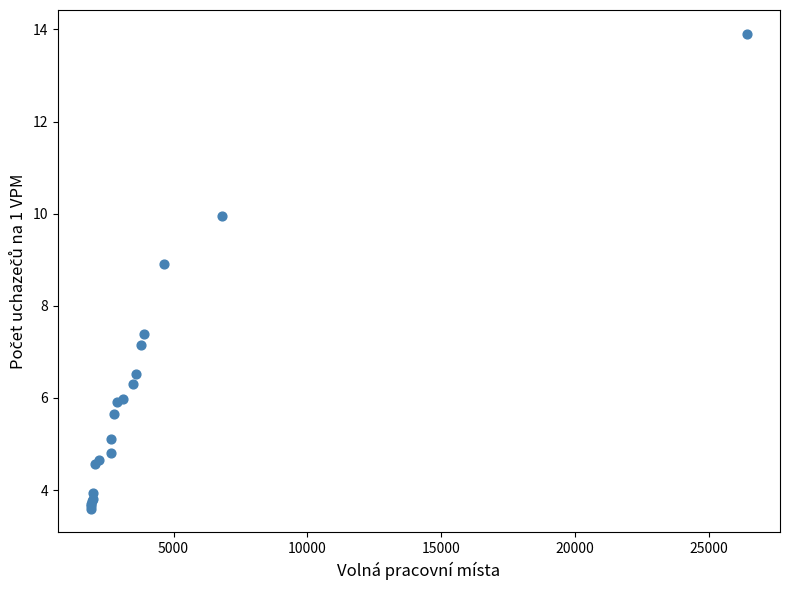

What Y value in the scatter plot is closest to 8?

7.4